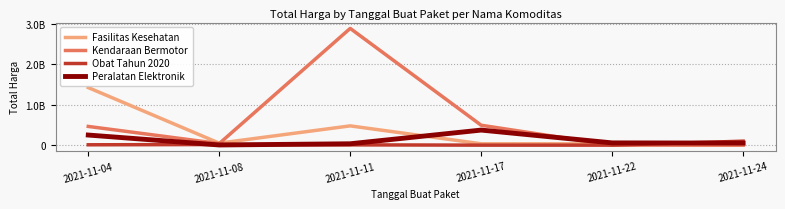

Where is Kendaraan Bermotor nearest to the value 1446061000?

2021-11-17